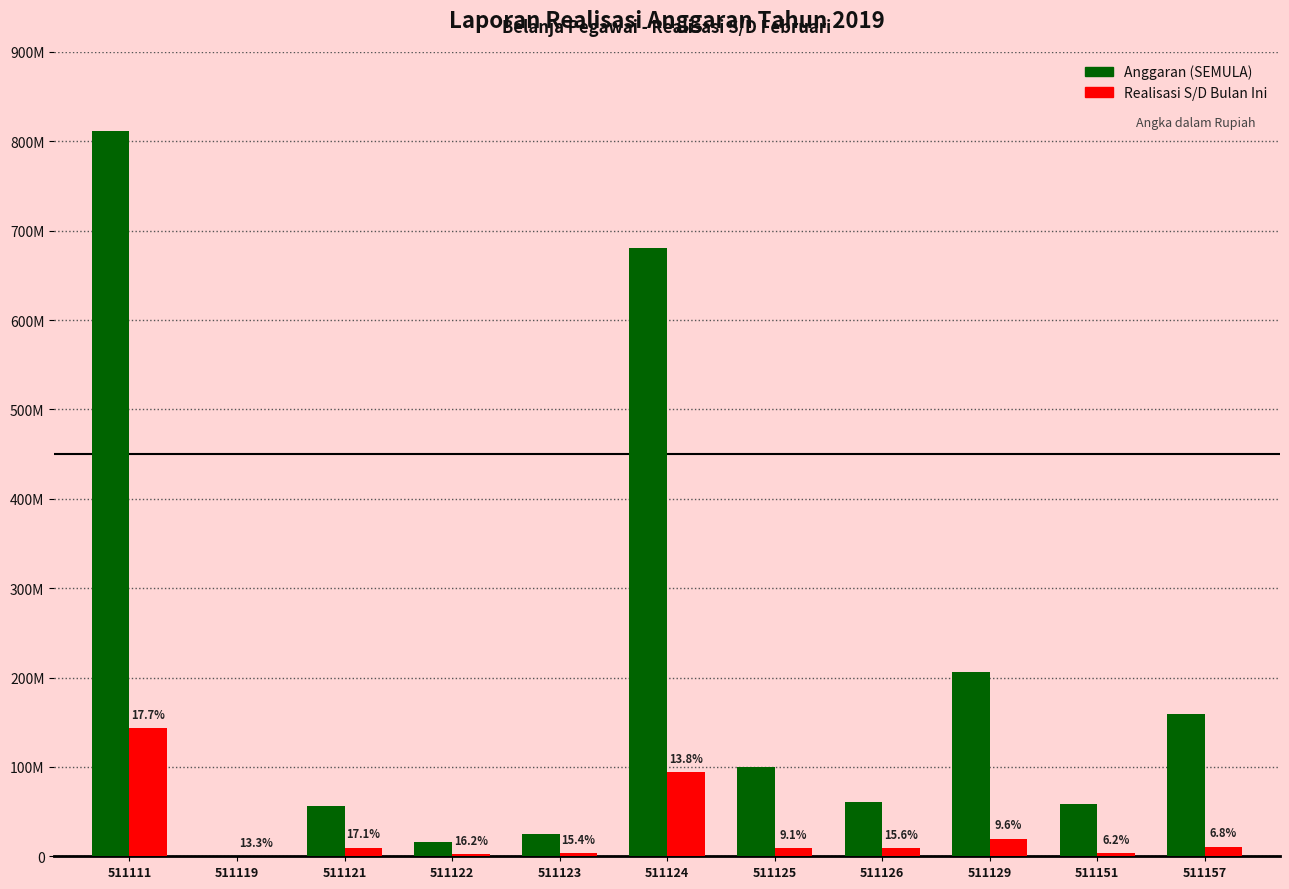

Where is Anggaran (SEMULA) nearest to the value 405778000?

511129